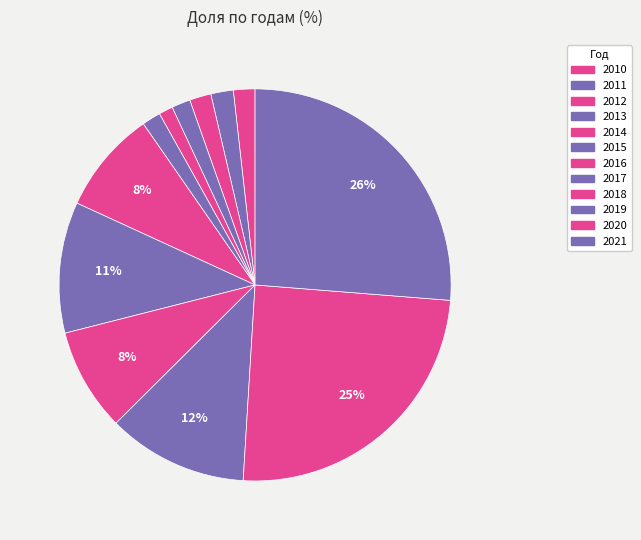

To the nearest percent, what portion does 2018 represent?

8%